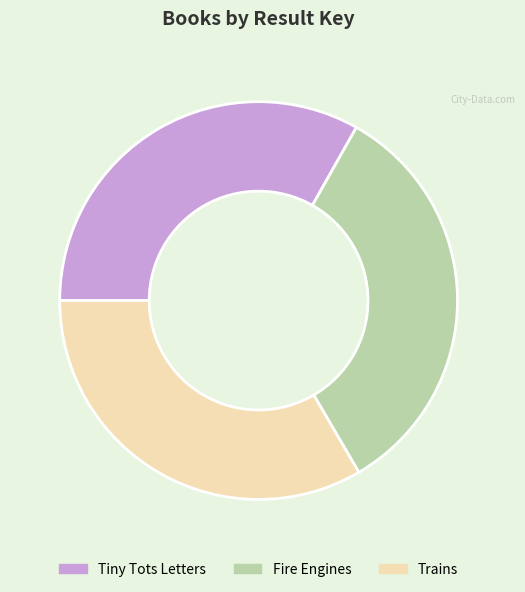

How many slices are in this pie chart?

3